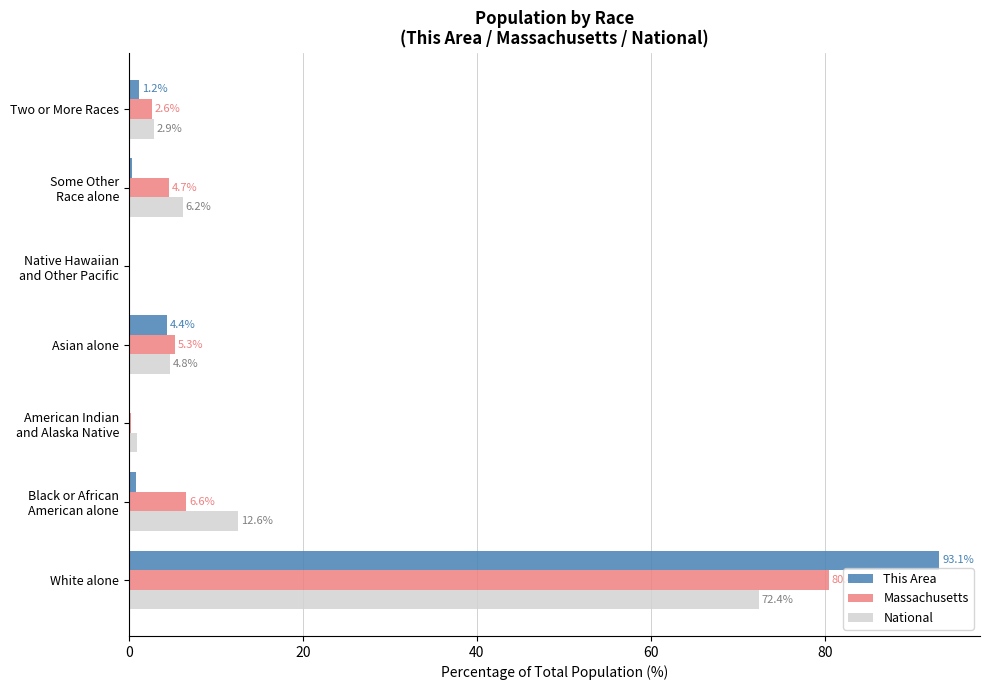

Which label corresponds to the largest value in the chart?

White alone